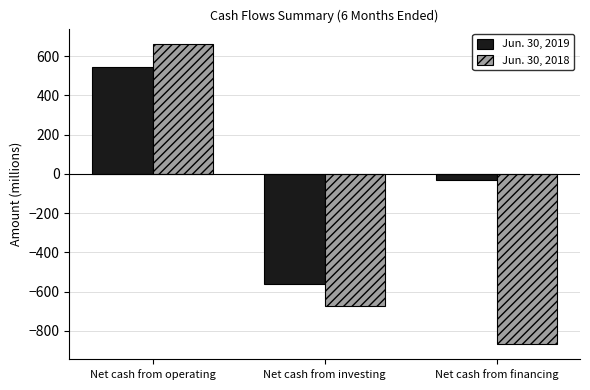

What is the label of the 1st bar from the left?

Net cash from operating